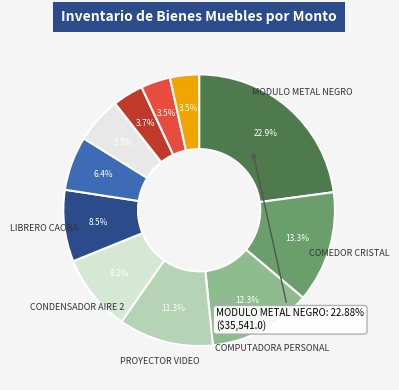

How many slices are in this pie chart?

11